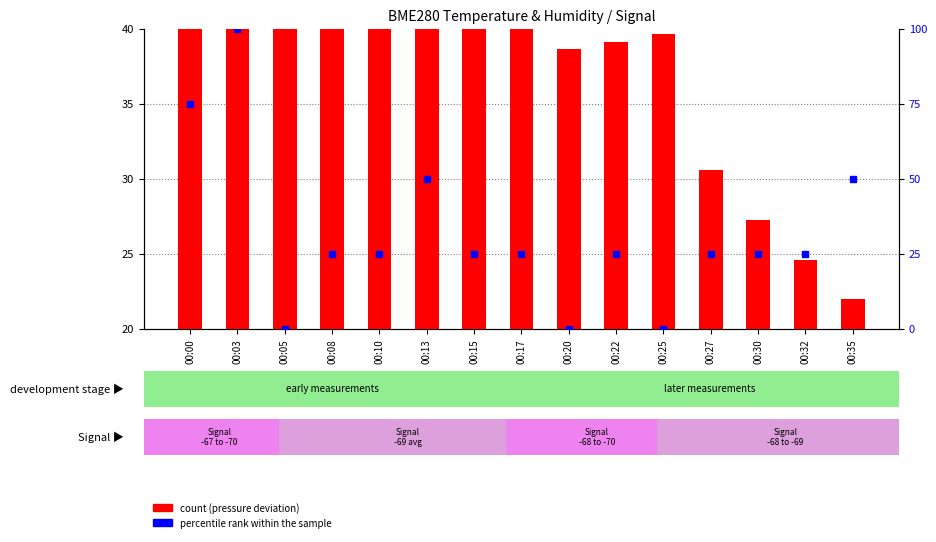

List the series in order of their overall mean, highest first.

count, percentile rank within the sample